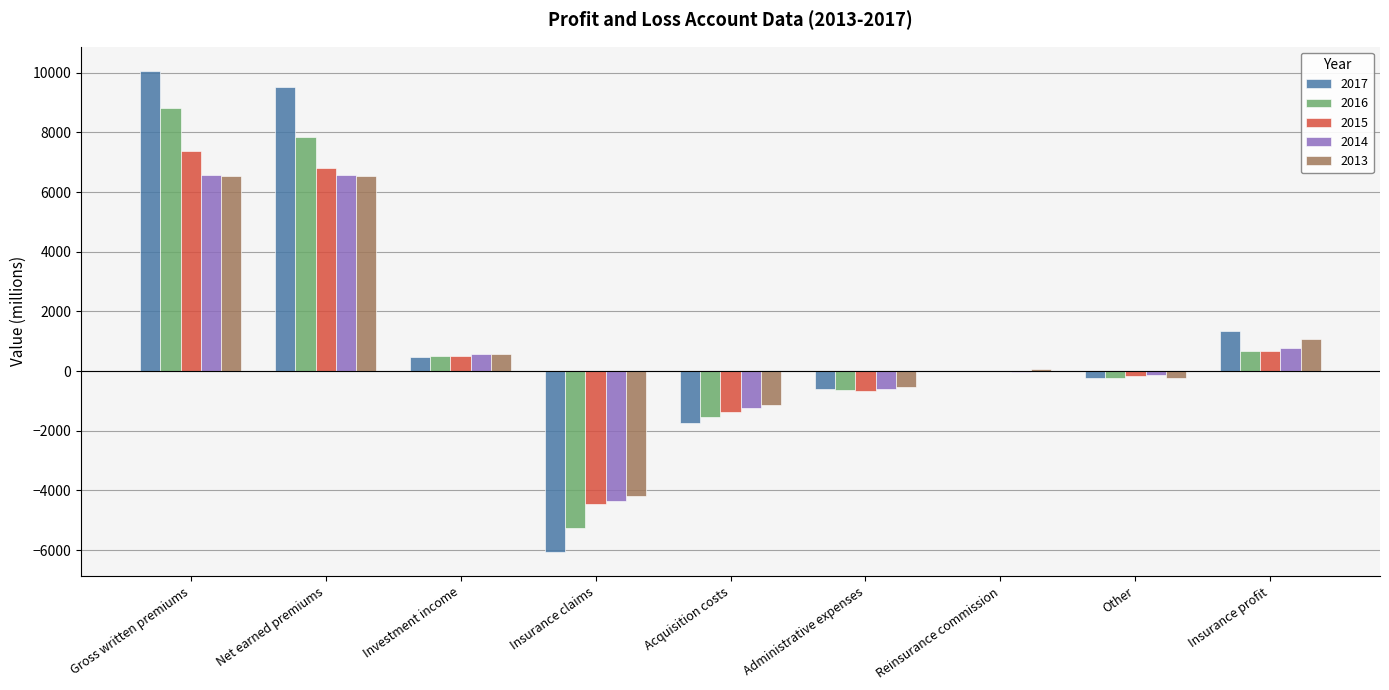

What is the difference between the 2016 values at Gross written premiums and Reinsurance commission?

8847.0